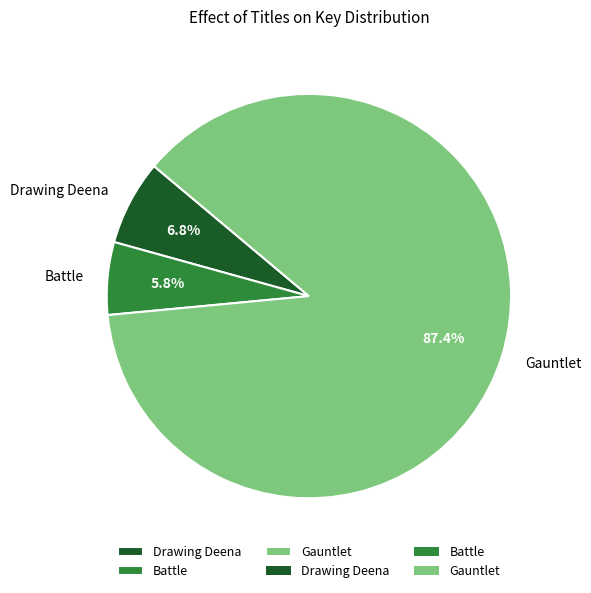

Approximately how many times larger is the value at Drawing Deena compared to Gauntlet?

0.1